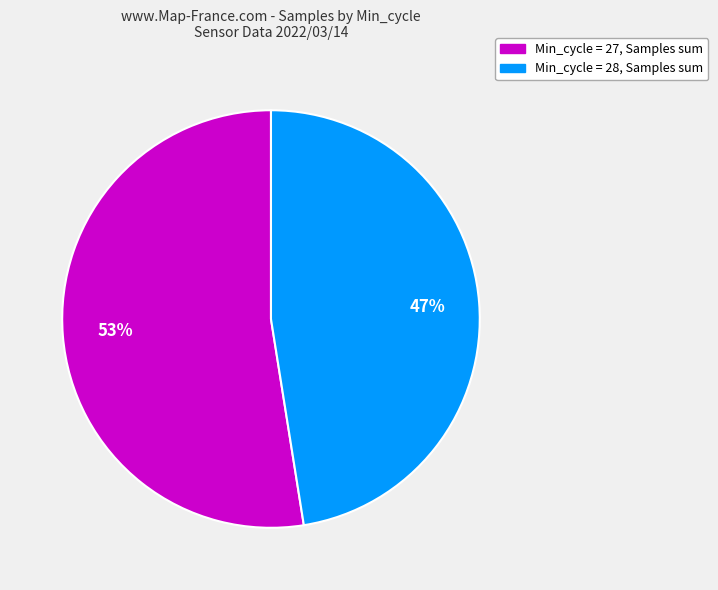

Does any single category account for the majority?

Yes